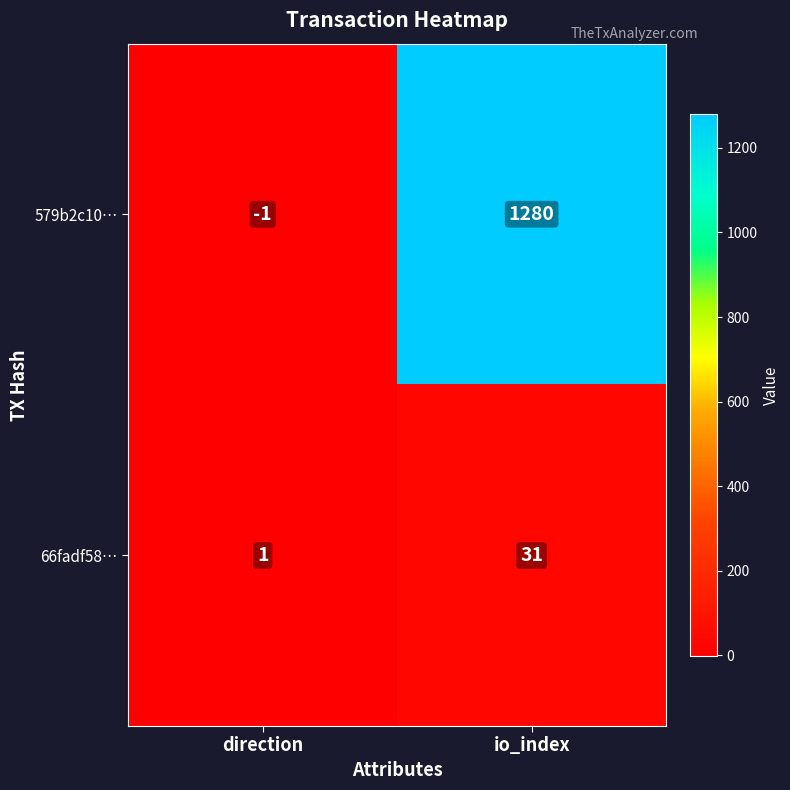

What is the minimum value shown in the chart?

-1